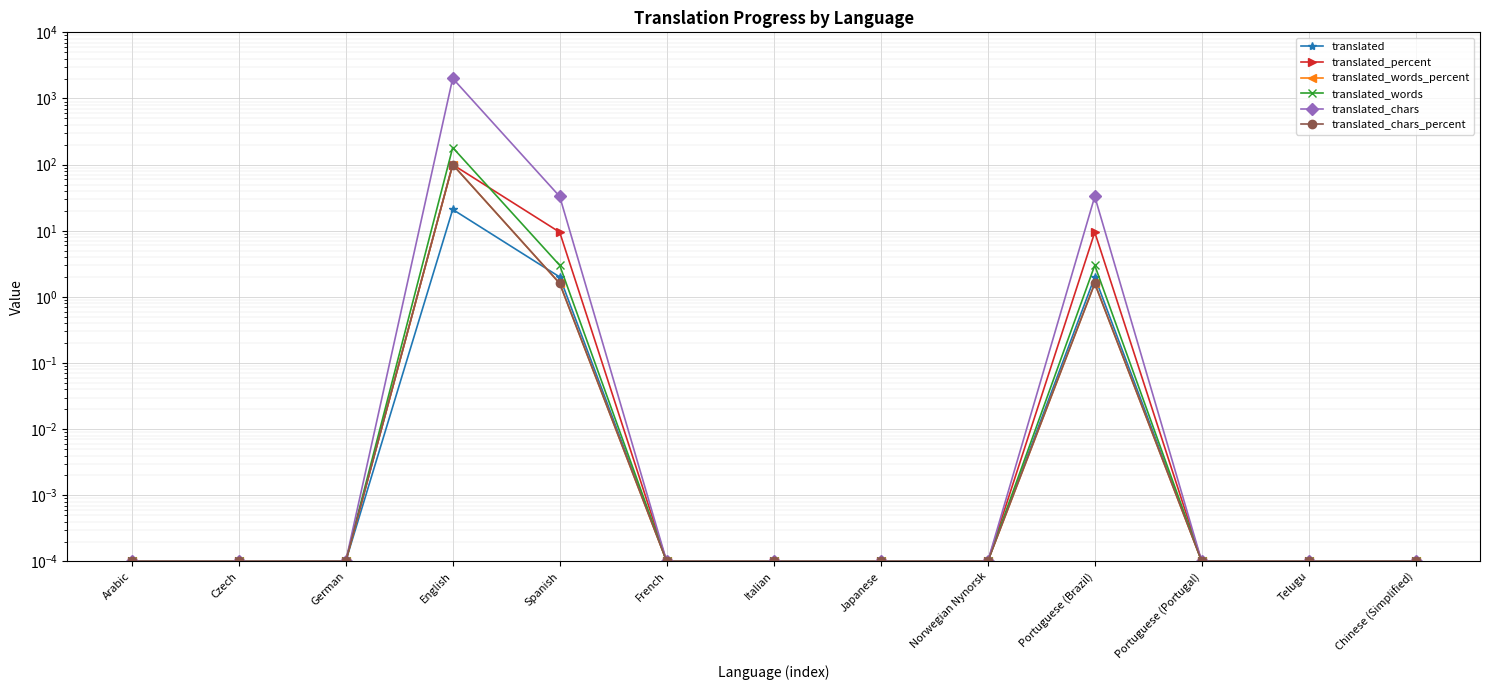

What are all the series names shown in the legend?

translated, translated_percent, translated_words_percent, translated_words, translated_chars, translated_chars_percent